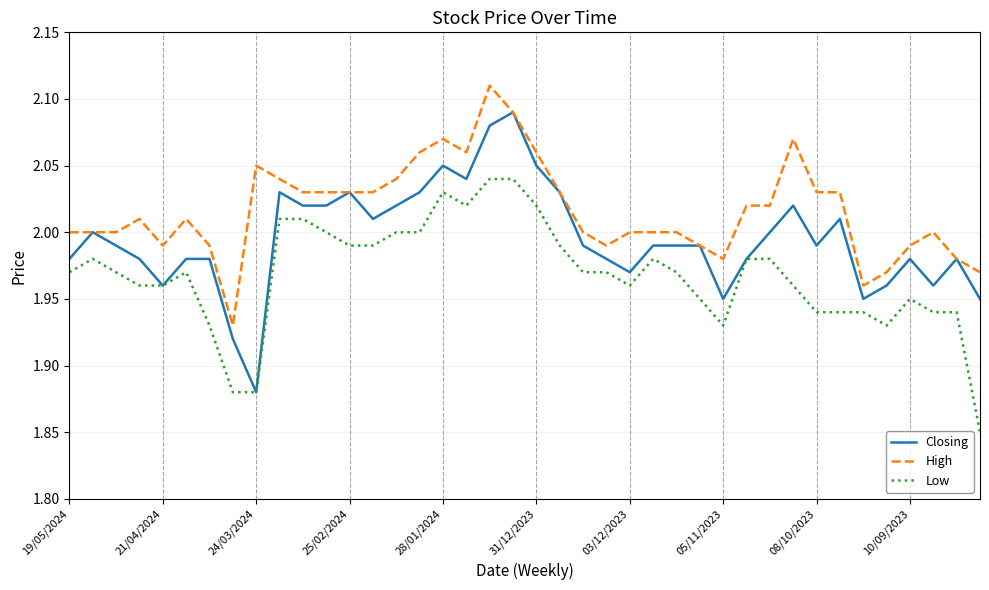

Which series has the largest total across all categories?

High